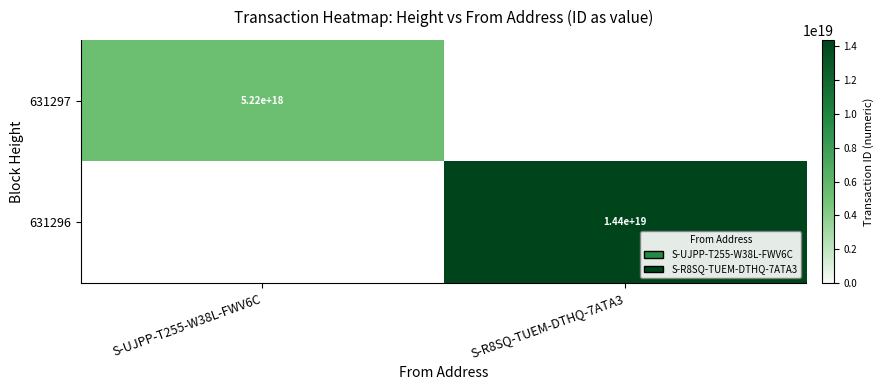

What is the smallest value displayed?

5223359268626195456.0